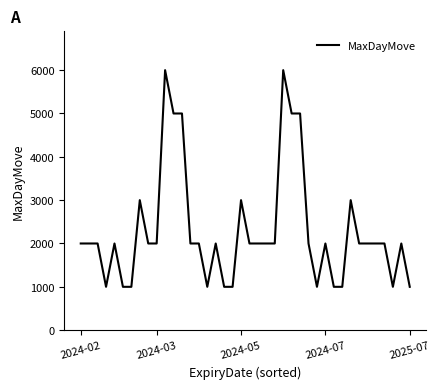

What is the difference between the second highest and minimum values?

5000